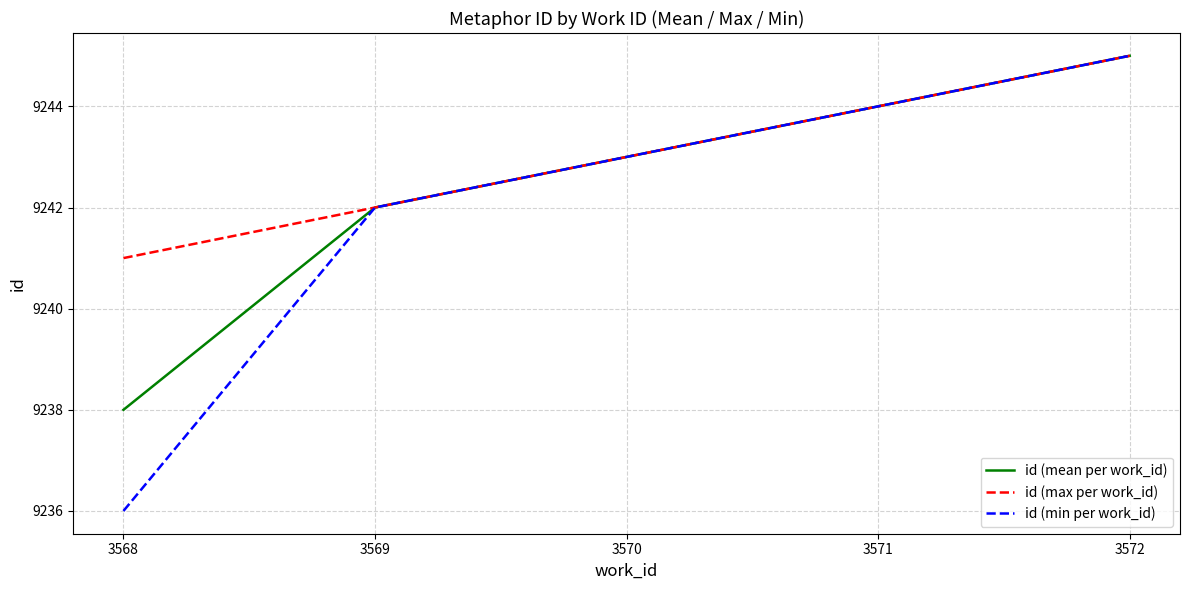

Reading left to right, what are all the values shown in this chart?

id (mean per work_id): 3568=9238	3569=9242	3570=9243	3571=9244	3572=9245
id (max per work_id): 3568=9241	3569=9242	3570=9243	3571=9244	3572=9245
id (min per work_id): 3568=9236	3569=9242	3570=9243	3571=9244	3572=9245